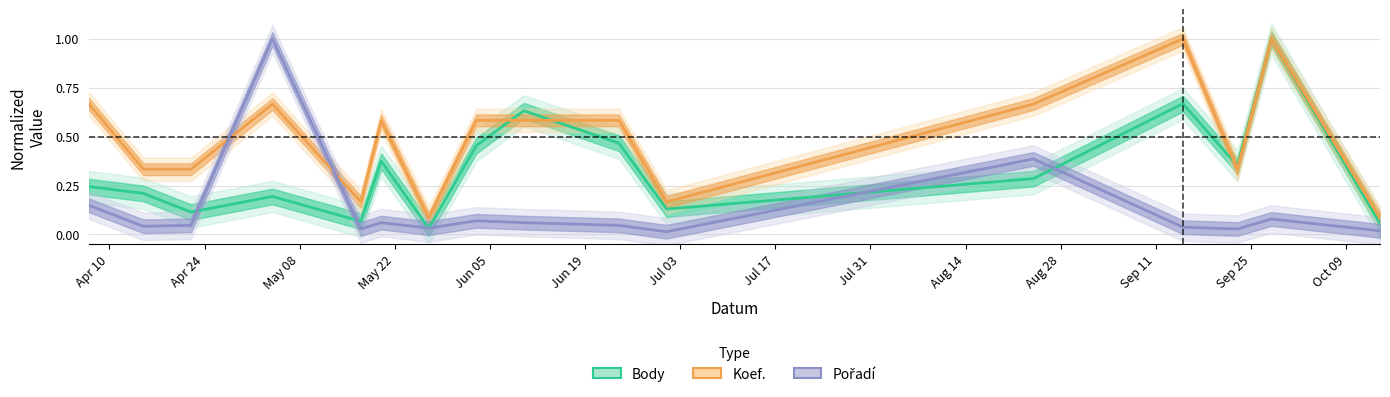

Rank the series by their maximum value, from lowest to highest.

Body, Koef., Pořadí